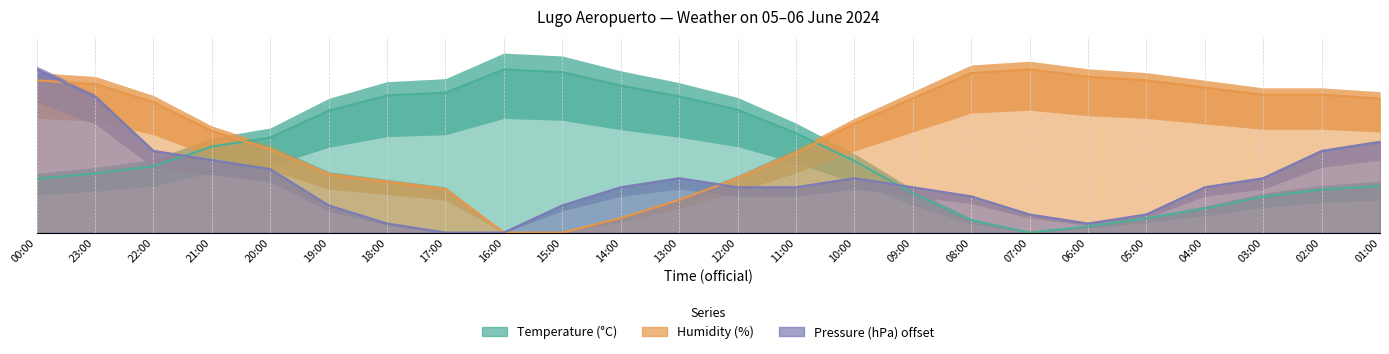

Rank the series by their average value, from highest to lowest.

Humidity (%), Temperature (°C), Pressure (hPa) offset